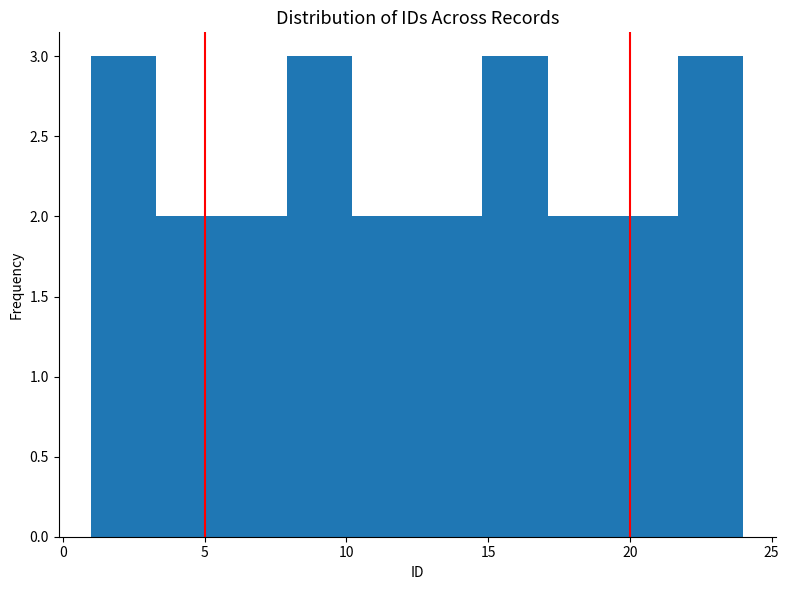

Reading left to right, transcribe this chart: for each bar, give the range it covers on the x-axis and its height. Neither the bar edges nor the heights are printed on the chart, so give them approximately, as read against the axes.

1.0 to 3.3: 3
3.3 to 5.6: 2
5.6 to 7.9: 2
7.9 to 10.2: 3
10.2 to 12.5: 2
12.5 to 14.8: 2
14.8 to 17.1: 3
17.1 to 19.4: 2
19.4 to 21.7: 2
21.7 to 24.0: 3